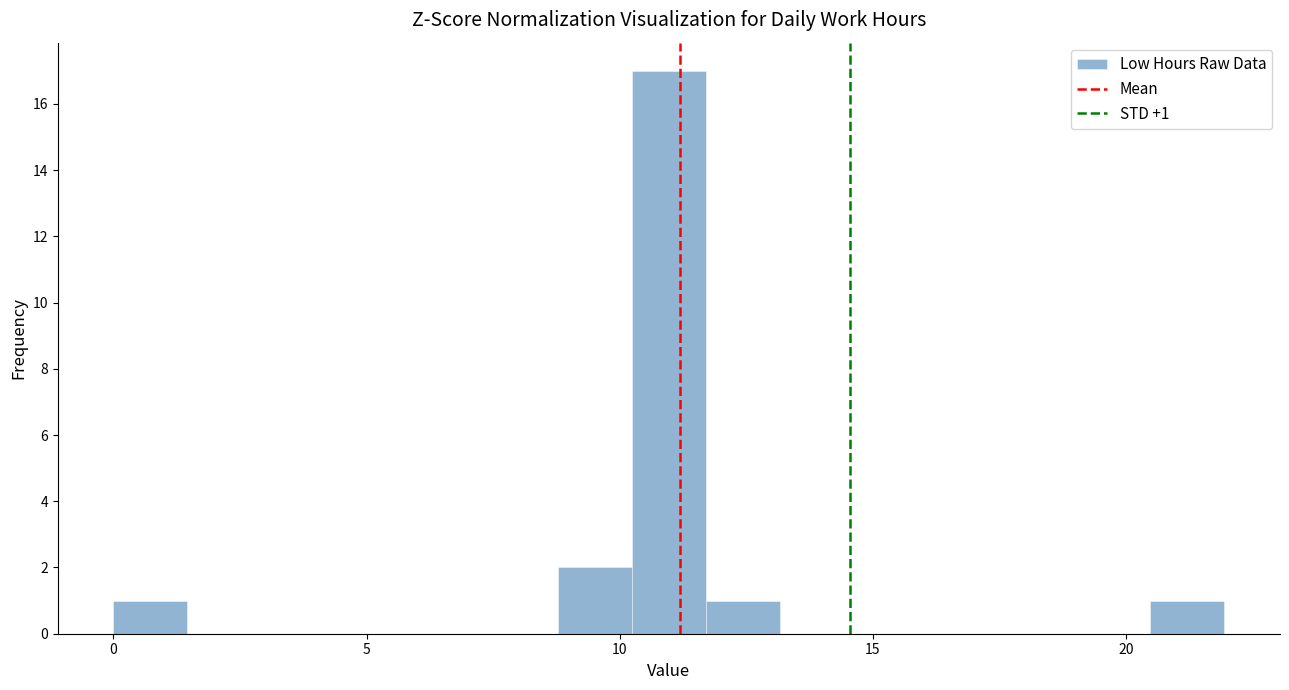

Around what value on the x-axis is the tallest bar? Give the approximate position of its centre, as read against the axis.

11.0